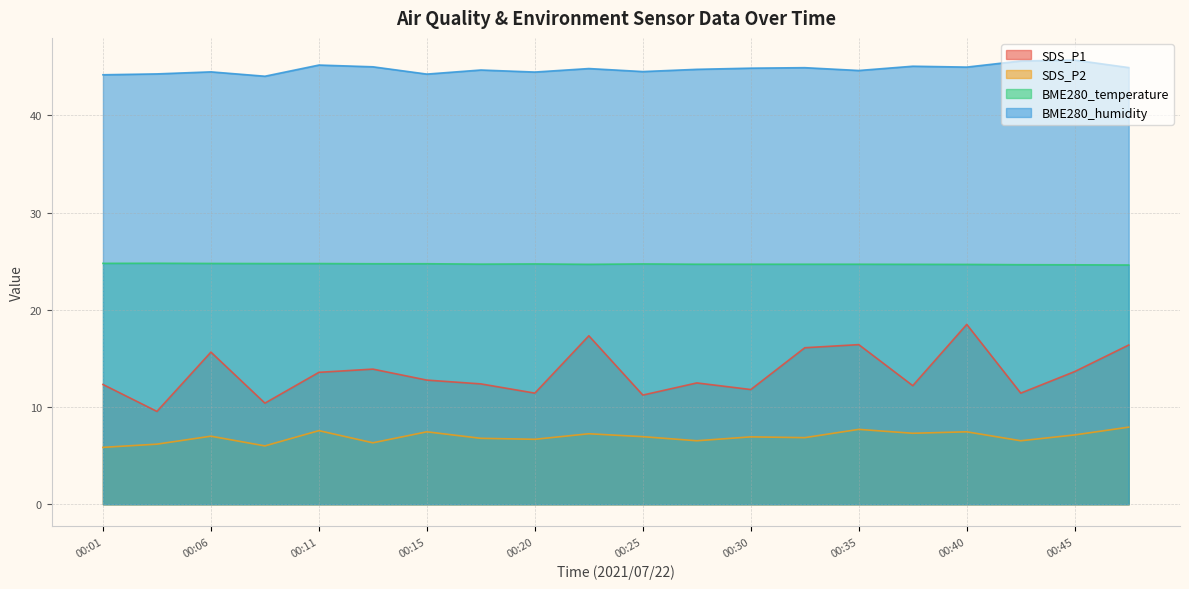

In SDS_P2, how many points are lower than both neighbors (excluding endpoints)?

7